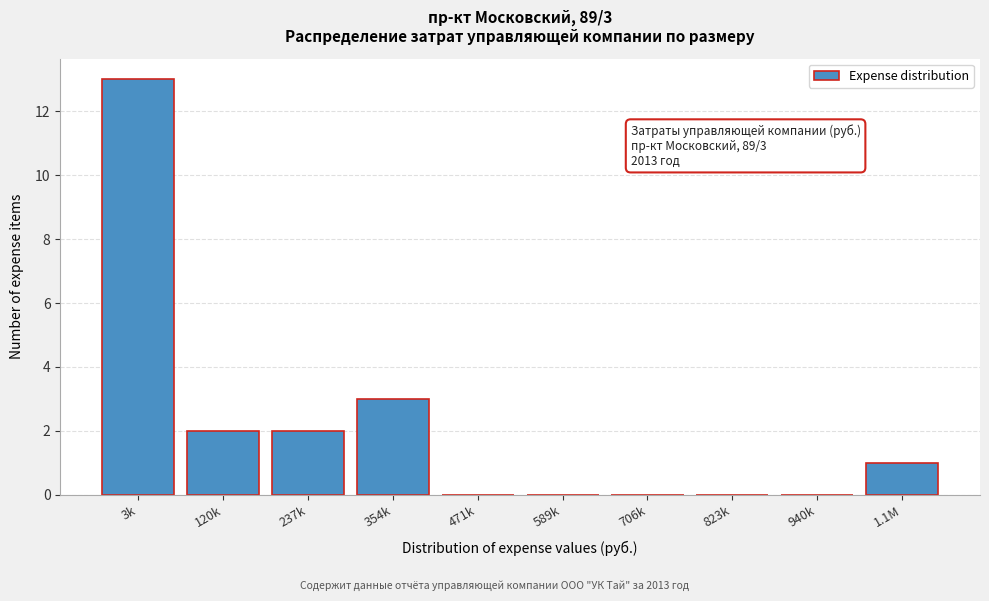

Reading left to right, transcribe all the data shown in this chart.

3k=13	120k=2	237k=2	354k=3	471k=0	589k=0	706k=0	823k=0	940k=0	1.1M=1